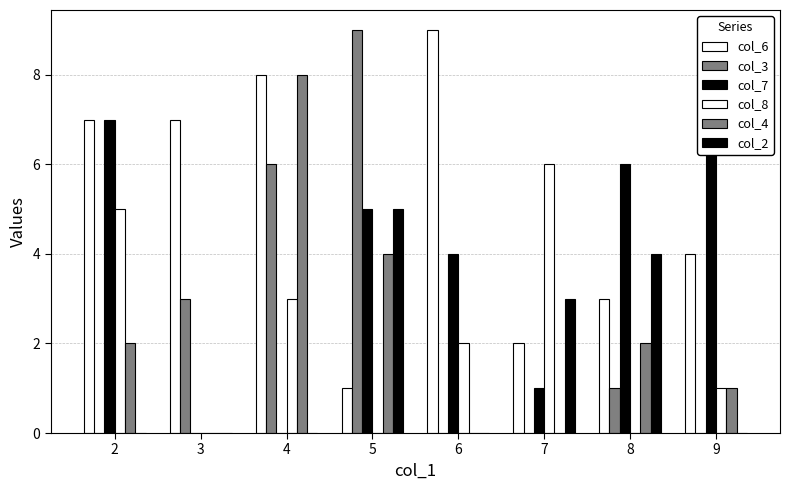

Count the col_4 values in the range 0 to 4.

7